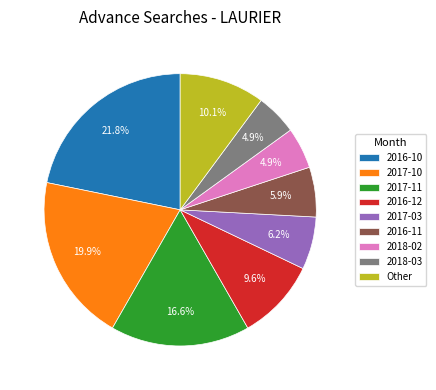

Which category has the biggest portion of the pie?

2016-10